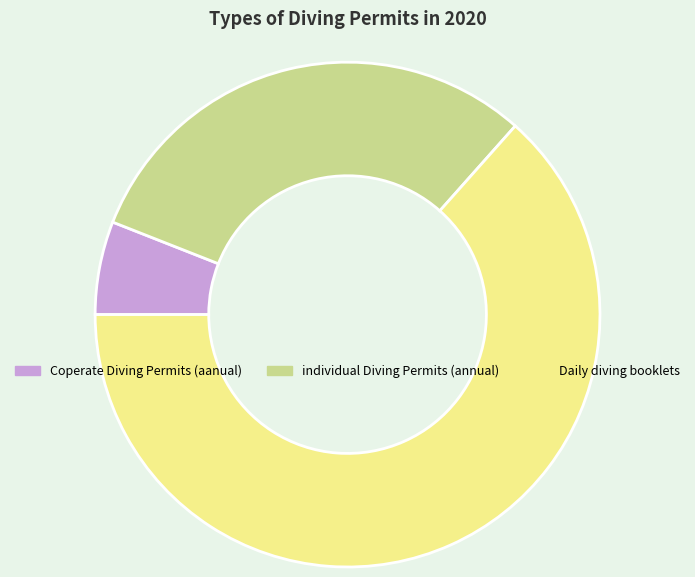

Is the sum of Coperate Diving Permits (aanual) and Daily diving booklets greater than half?

Yes